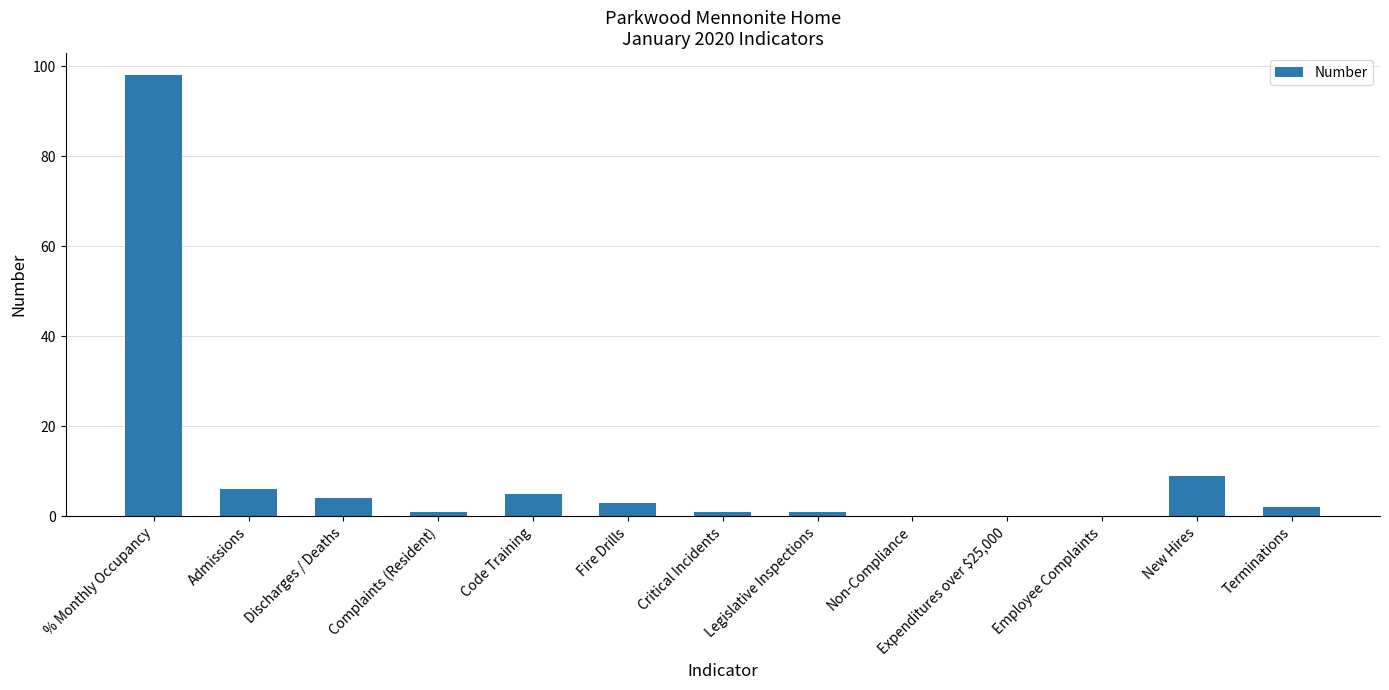

What is the change in value from Code Training to New Hires?

+4